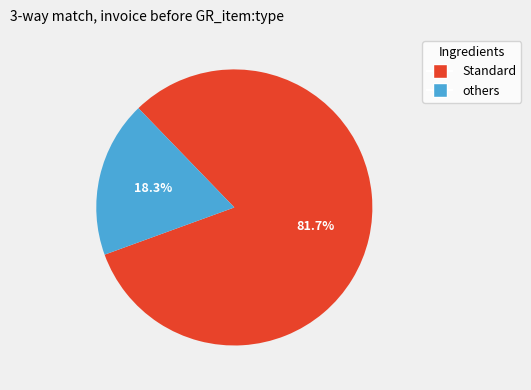

To the nearest percent, what is the average slice percentage?

50%